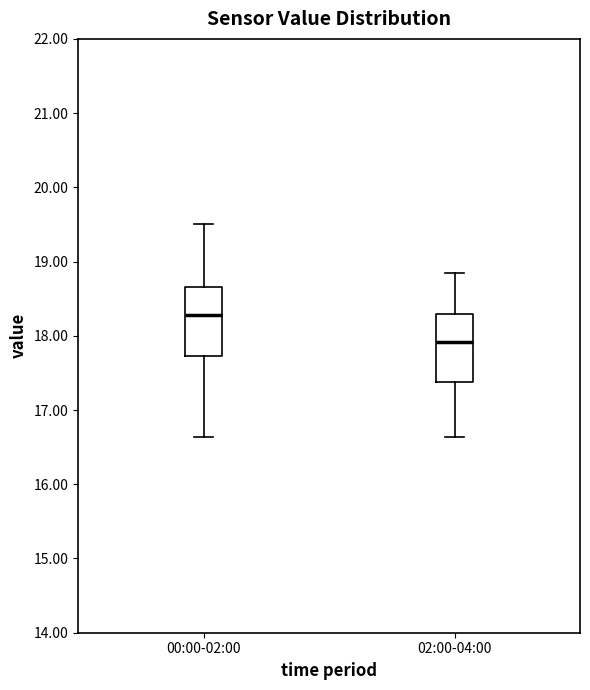

Which box's median line is the lowest?

02:00-04:00